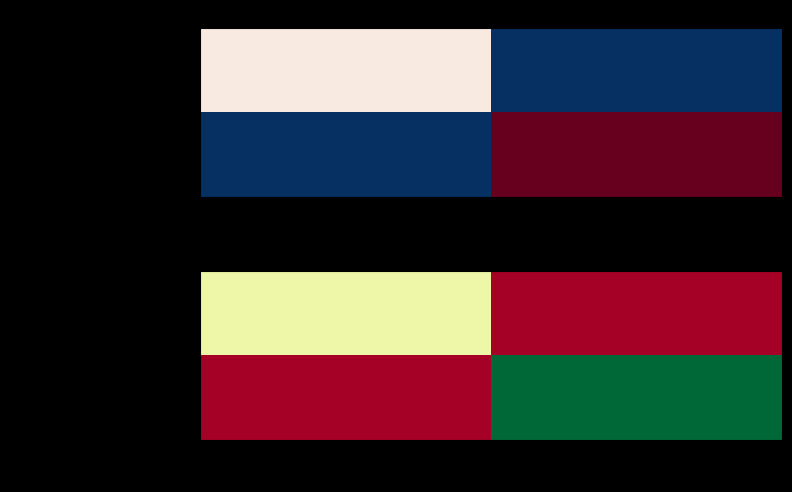

List the series in order of their peak value, lowest first.

Arrendamiento de Sanitario Portatil, Servicio de Limpieza